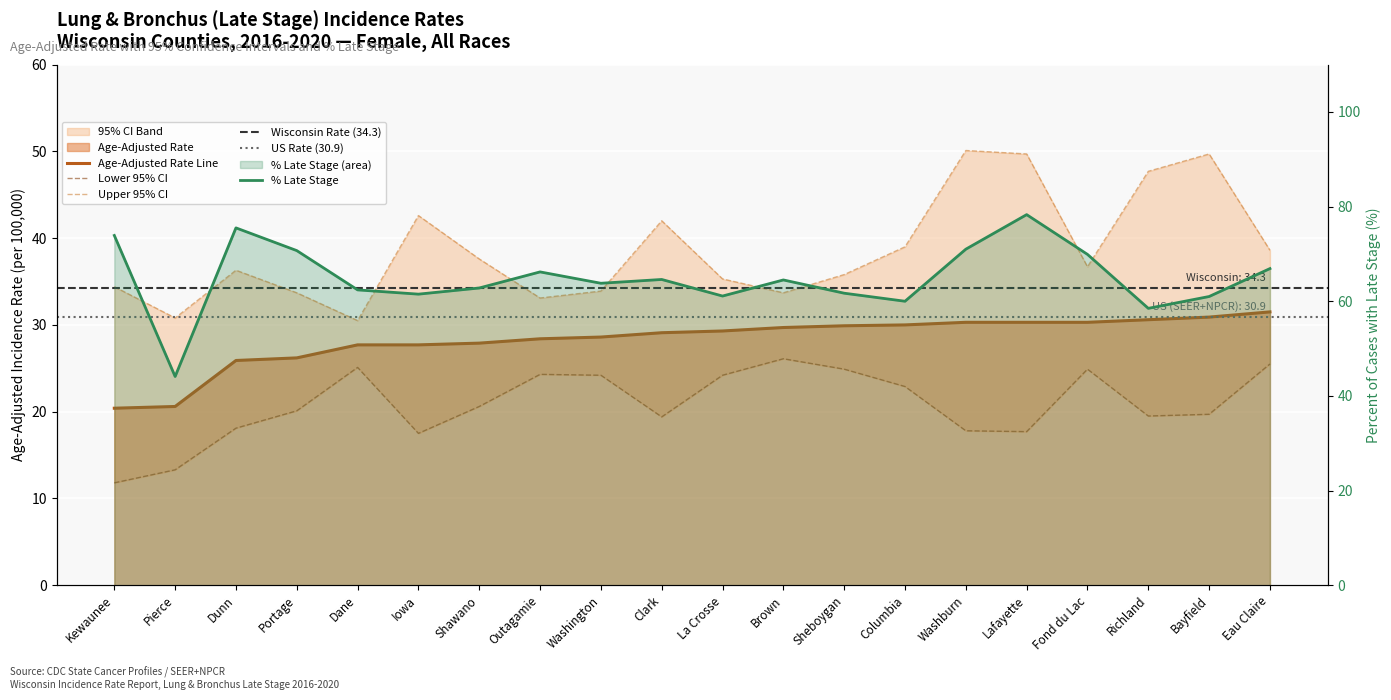

Rank the series by their maximum value, from highest to lowest.

Percent Late Stage, Upper 95% CI, Age-Adjusted Rate, Lower 95% CI